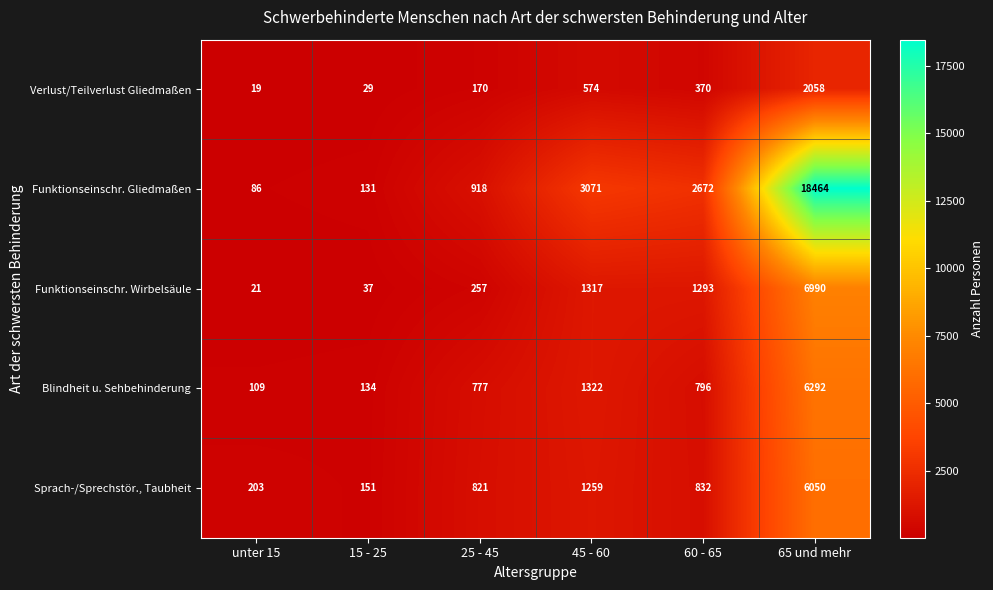

The Verlust/Teilverlust Gliedmaßen series shows 370 at 60 - 65. True or false?

True